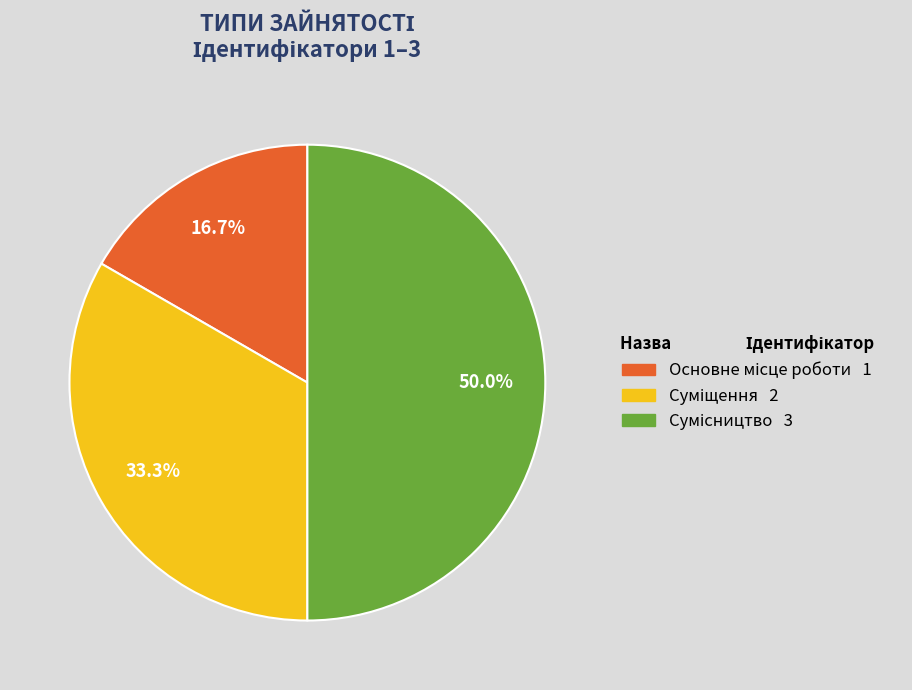

Which category has the biggest portion of the pie?

Сумісництво